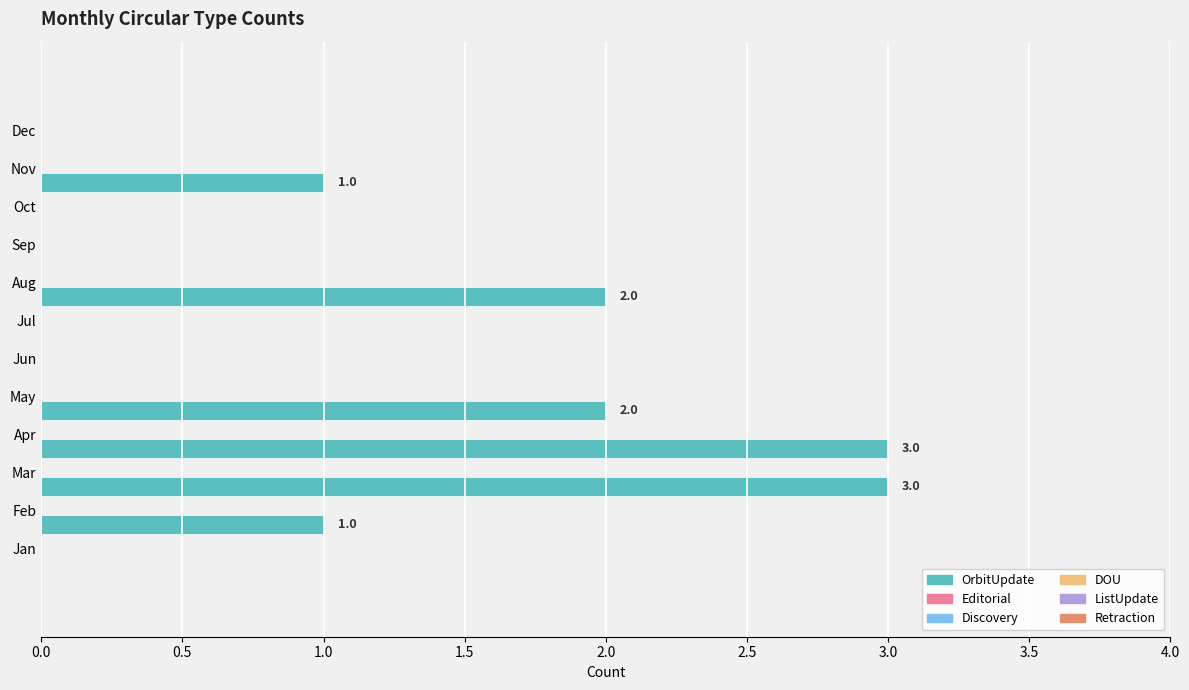

What is the maximum value shown in the chart?

3